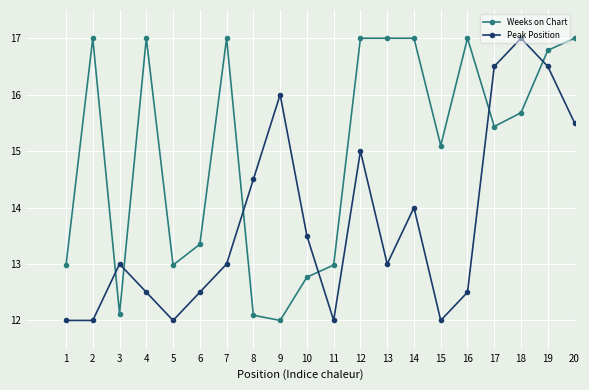

What is the greatest value displayed?

17.0